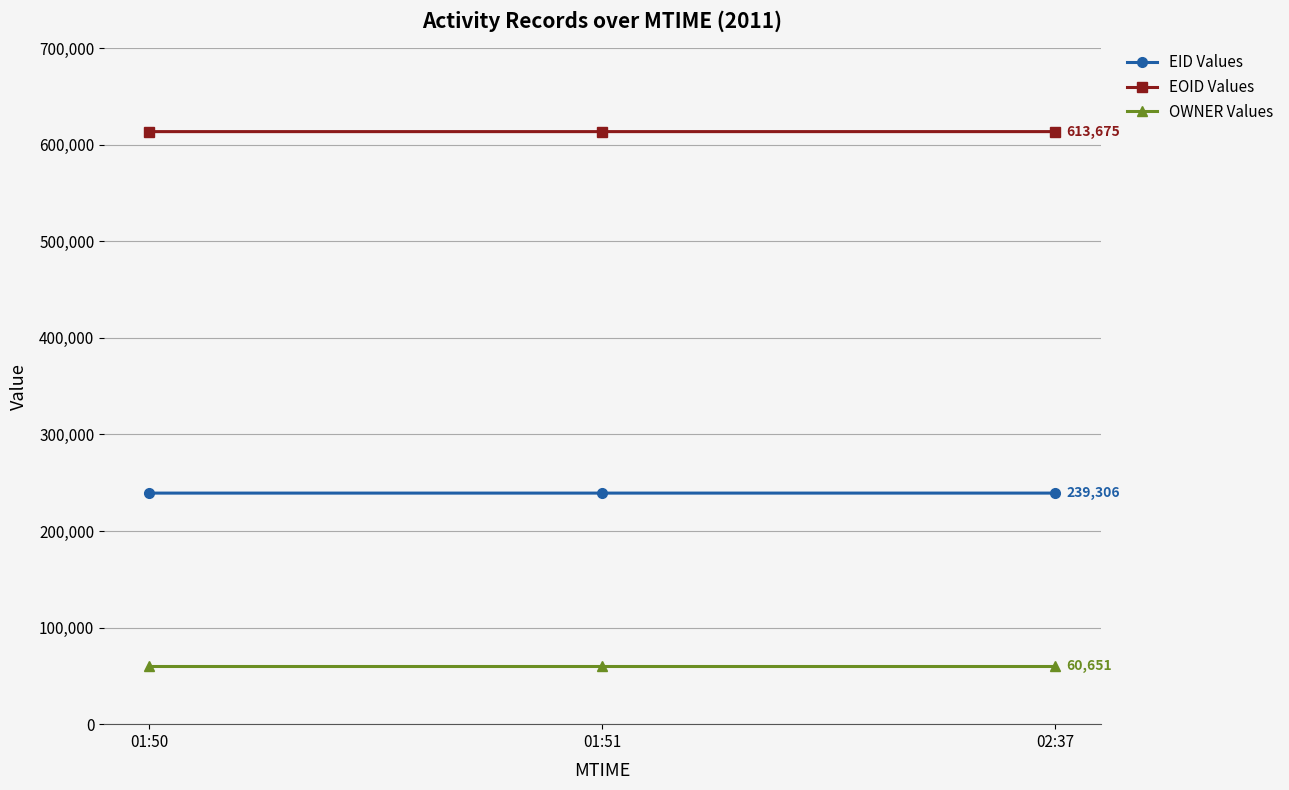

True or false: EID Values has a value of 239299 at 01:51.

True